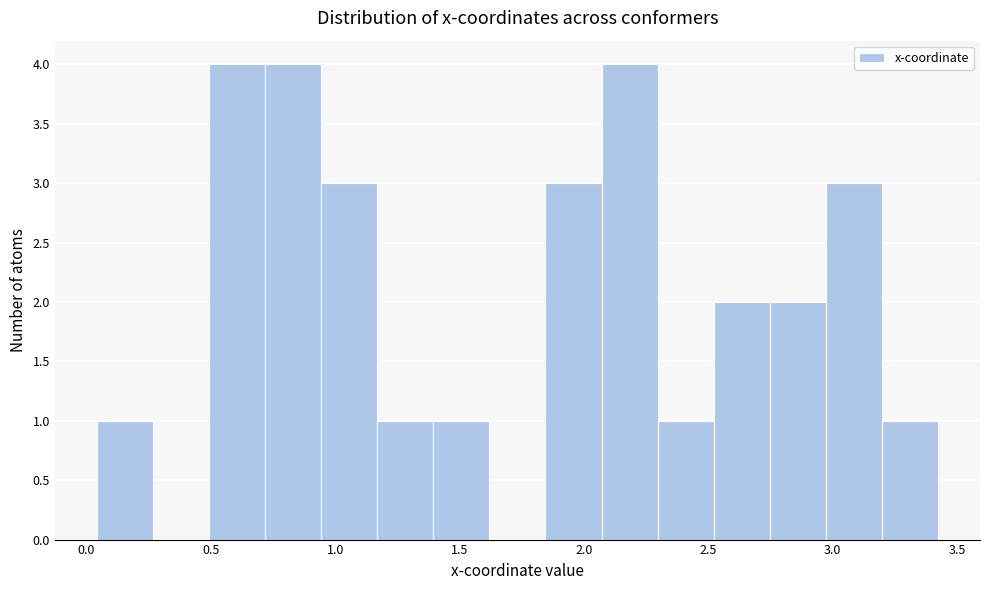

Reading left to right, list every bar in this chart as the range it spans on the x-axis followed by its height. Neither the bar edges nor the heights are printed on the chart, so give them approximately, as read against the axes.

0.05 to 0.25: 1
0.25 to 0.50: 0
0.50 to 0.70: 4
0.70 to 0.95: 4
0.95 to 1.15: 3
1.15 to 1.40: 1
1.40 to 1.60: 1
1.60 to 1.85: 0
1.85 to 2.05: 3
2.05 to 2.30: 4
2.30 to 2.50: 1
2.50 to 2.75: 2
2.75 to 2.95: 2
2.95 to 3.20: 3
3.20 to 3.40: 1